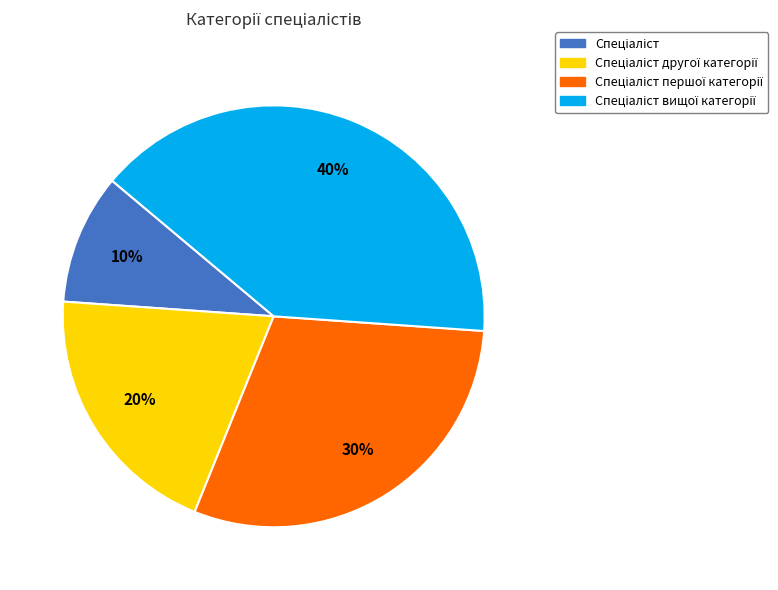

Is there a majority slice in this chart?

No